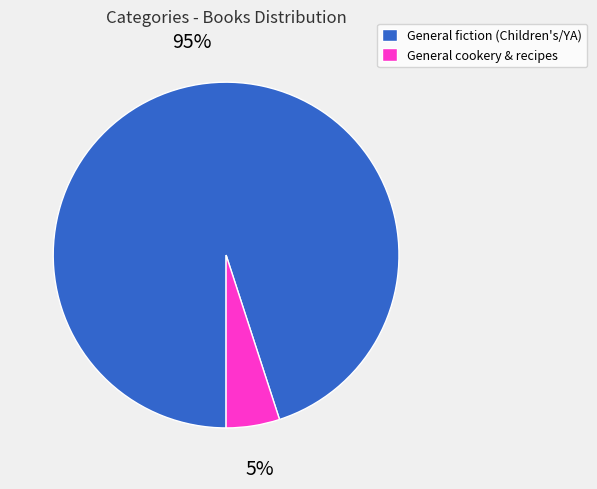

Is the sum of General fiction (Children's/YA) and General cookery & recipes greater than half?

Yes